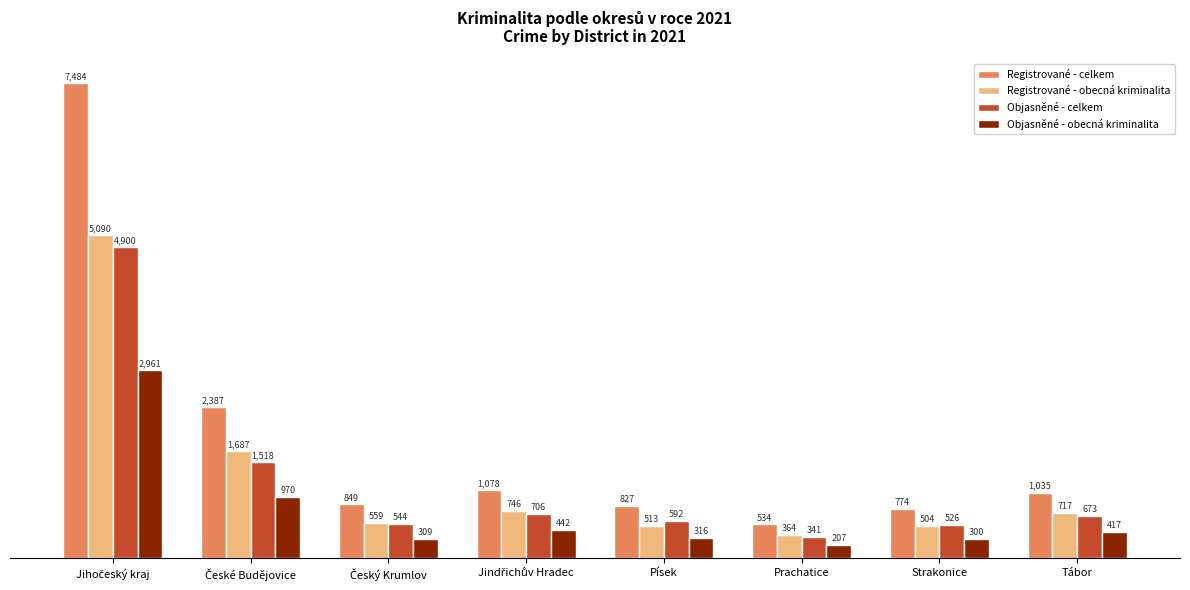

What is the difference between the highest and lowest values at Písek?

511